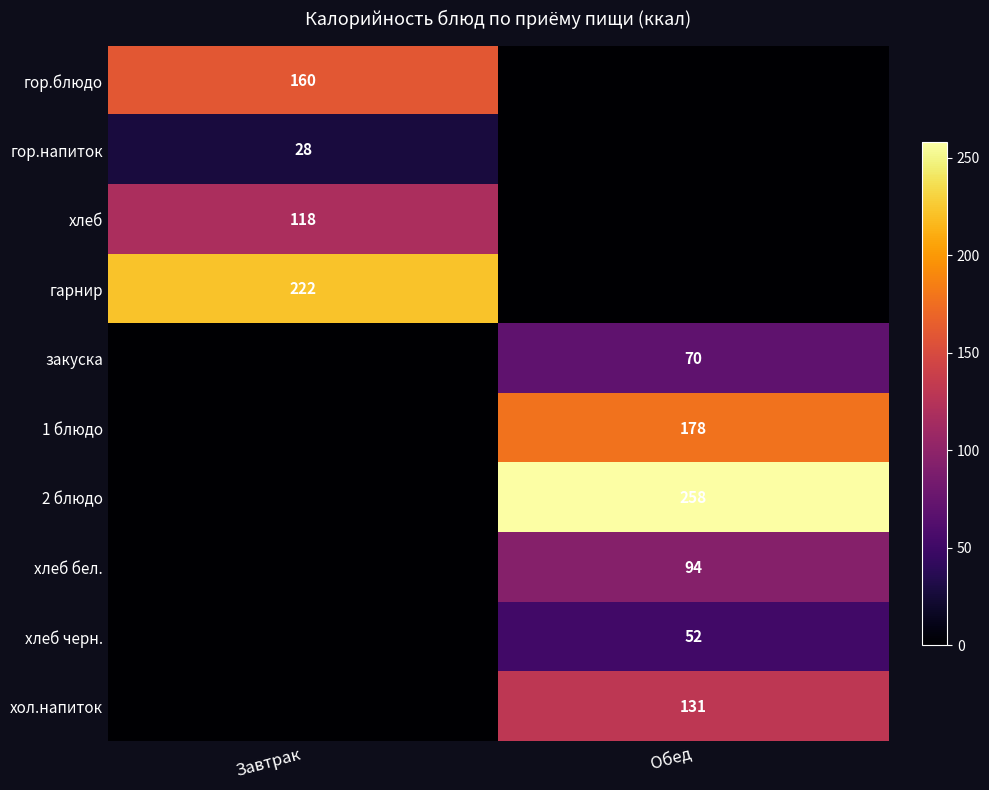

What is the difference between the highest and lowest values at Обед?

258